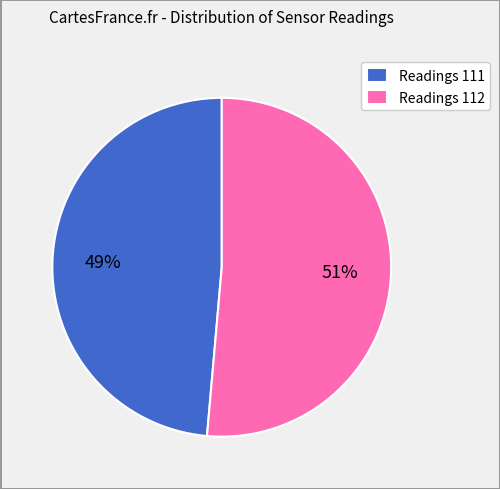

What percentage is the Readings 112 slice, to the nearest percent?

51%